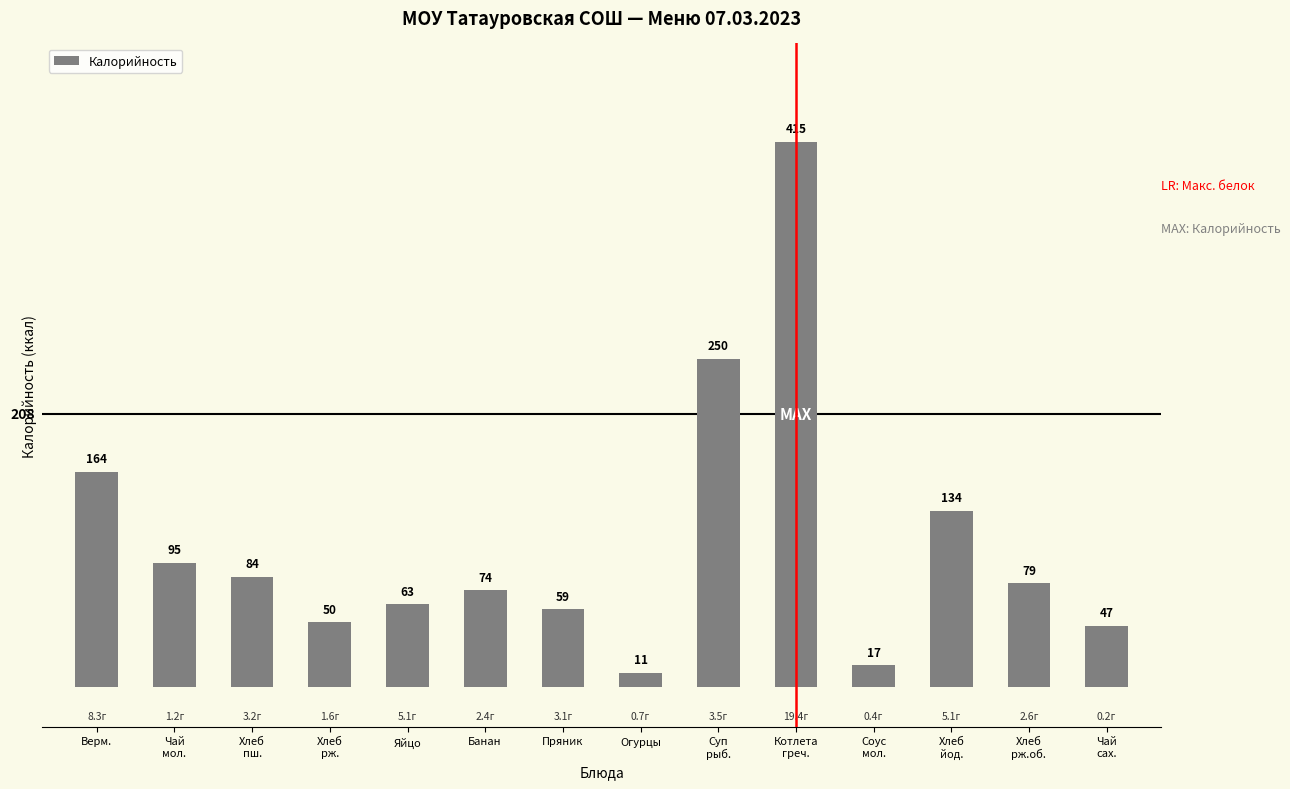

Rank the categories by value from lowest to highest.

Огурцы, Соус
мол., Чай
сах., Хлеб
рж., Пряник, Яйцо, Банан, Хлеб
рж.об., Хлеб
пш., Чай
мол., Хлеб
йод., Верм., Суп
рыб., Котлета
греч.